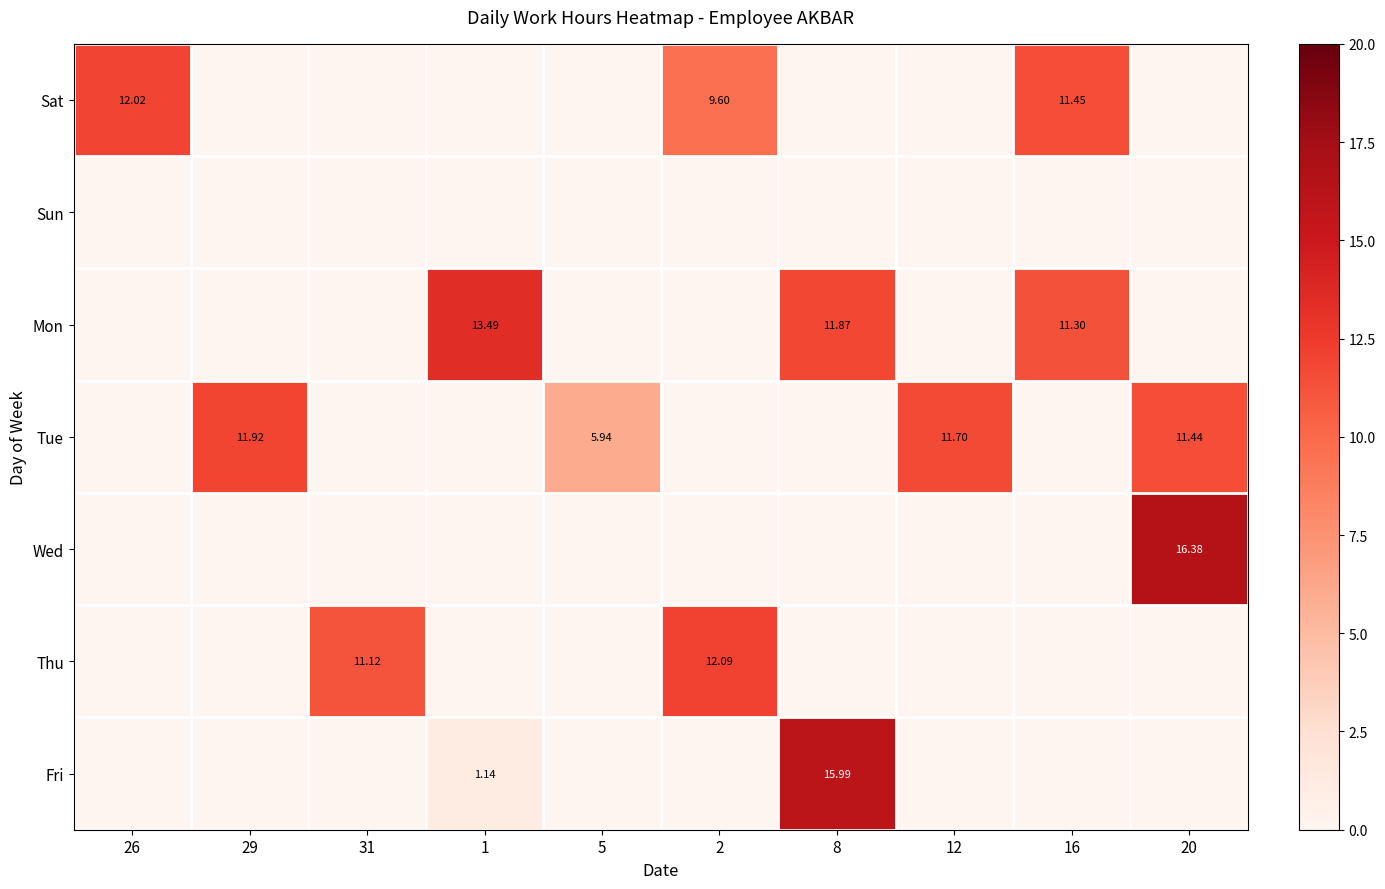

Rank the series by their maximum value, from lowest to highest.

Sun, Tue, Sat, Thu, Mon, Fri, Wed